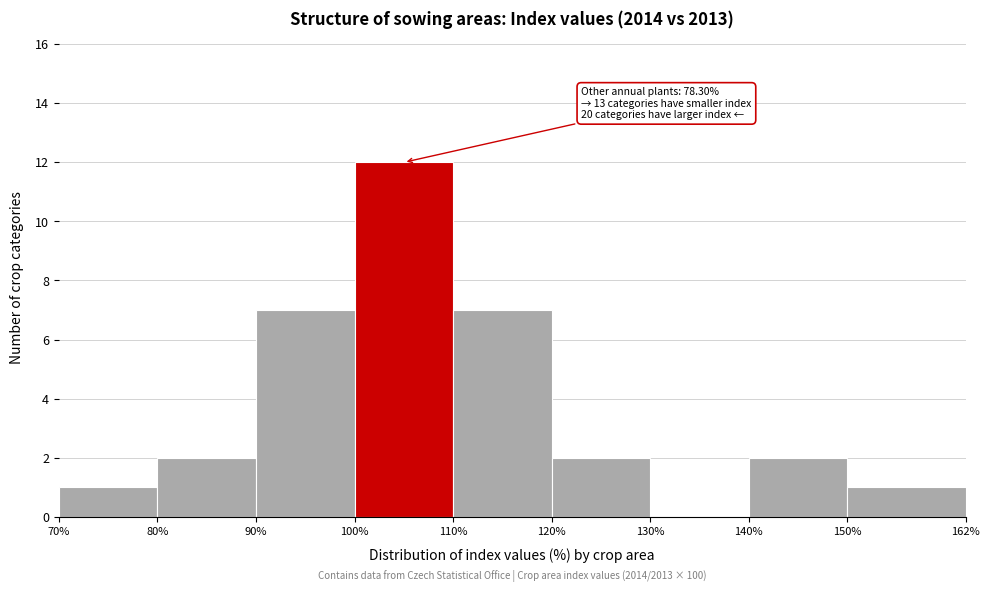

Over which range of the x-axis is the bar tallest?

100% to 110%